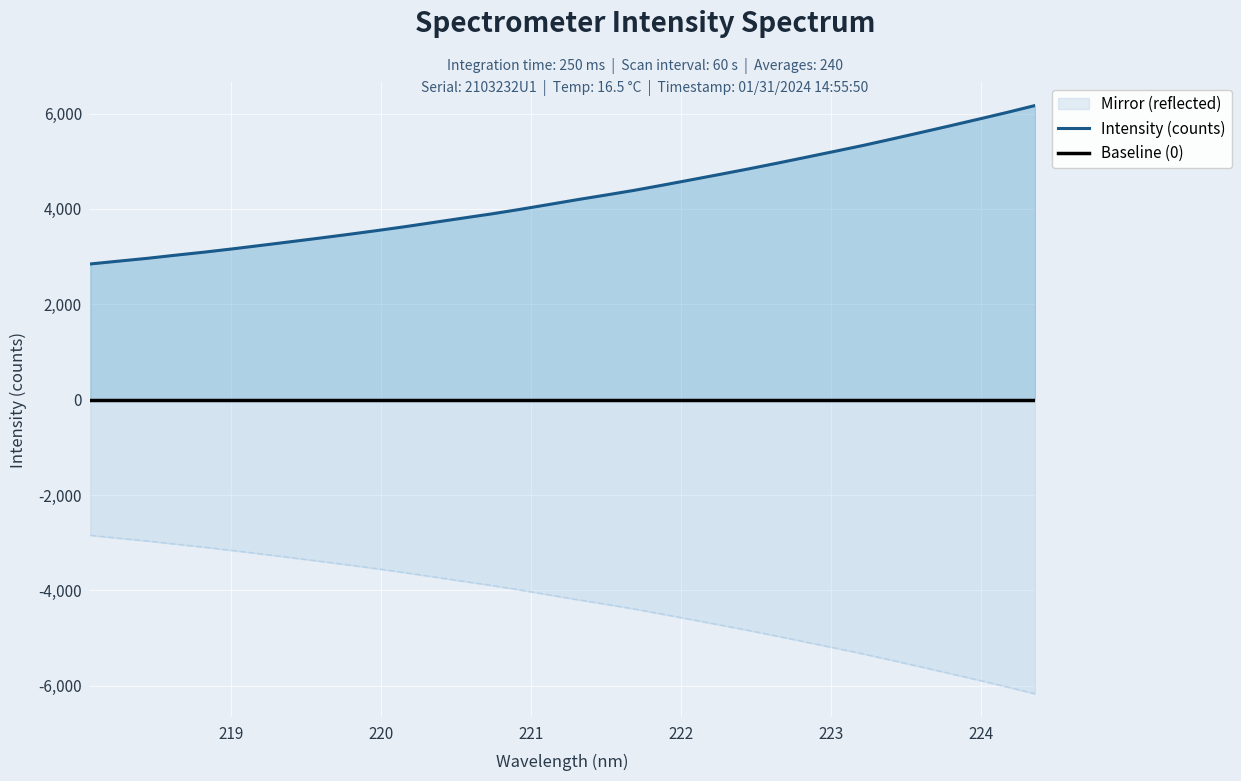

How many data points does each series have?

34